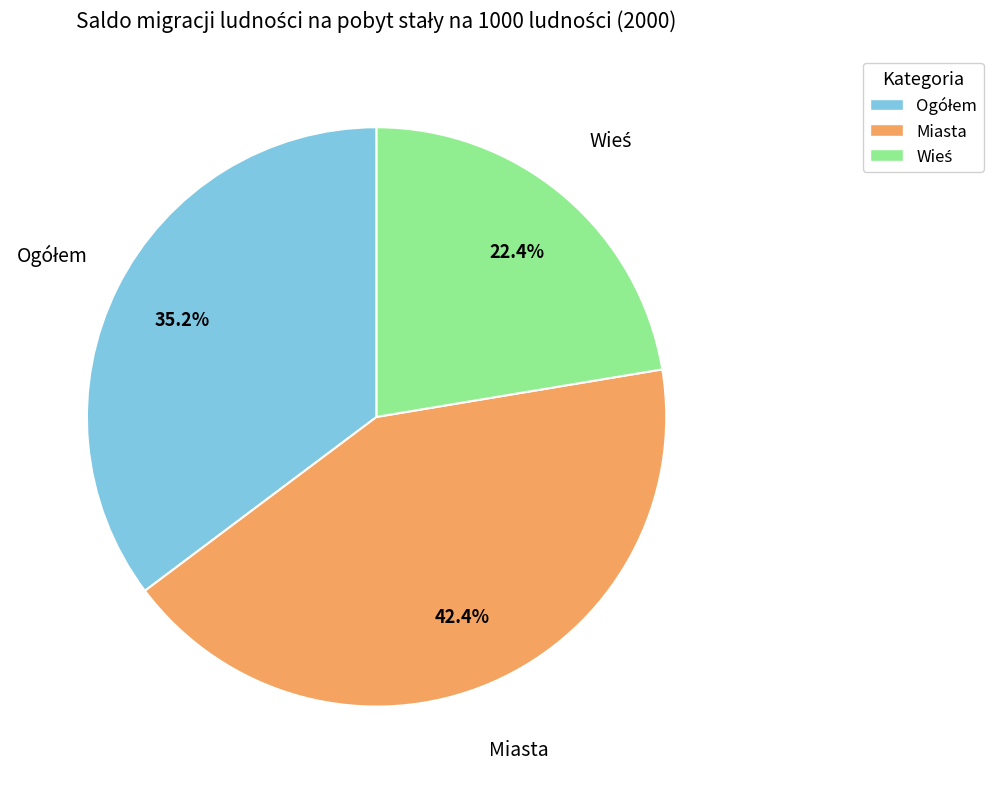

Does Miasta account for over 50% of the chart?

No